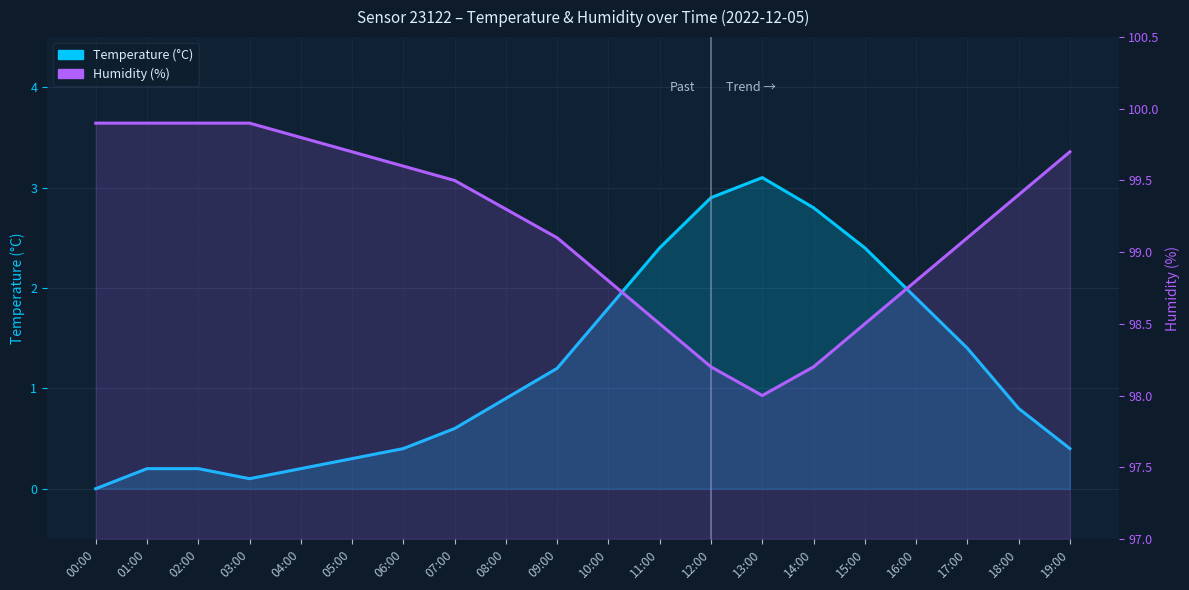

At which category is the sum across all series the highest?

12:00